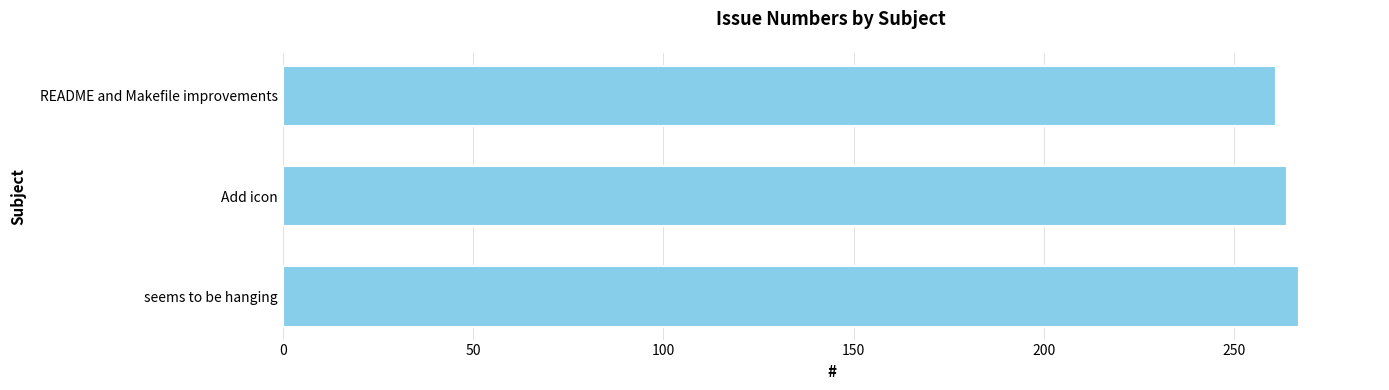

What value does the data have at seems to be hanging?

267